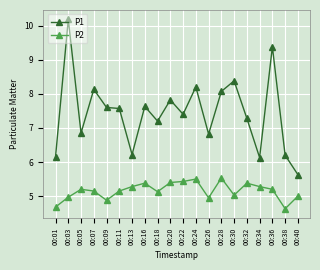

True or false: P1 has more than 2 points higher than both neighbors.

True